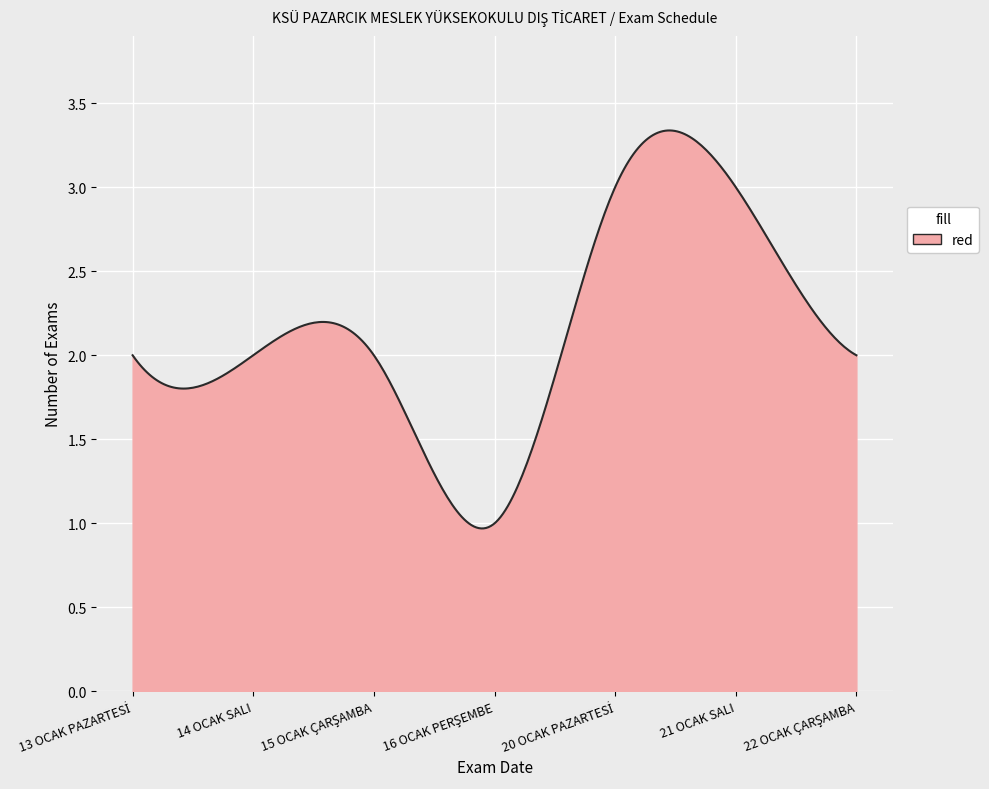

What is the minimum value shown in the chart?

1.0